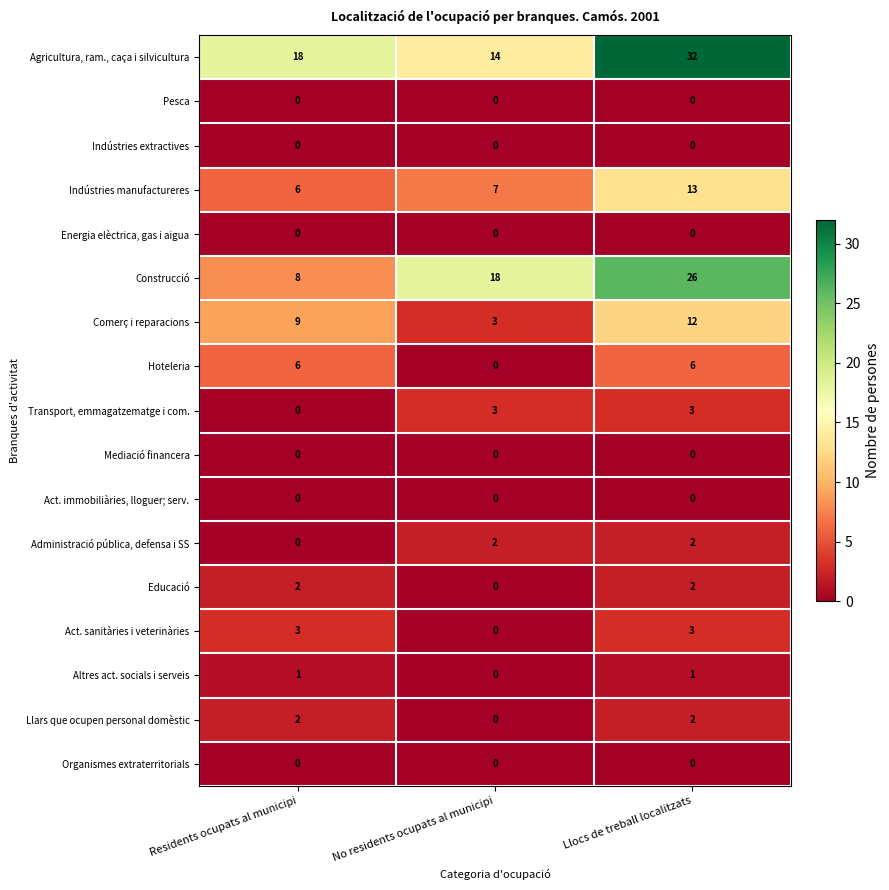

The Educació series shows 0 at No residents ocupats al municipi. True or false?

True